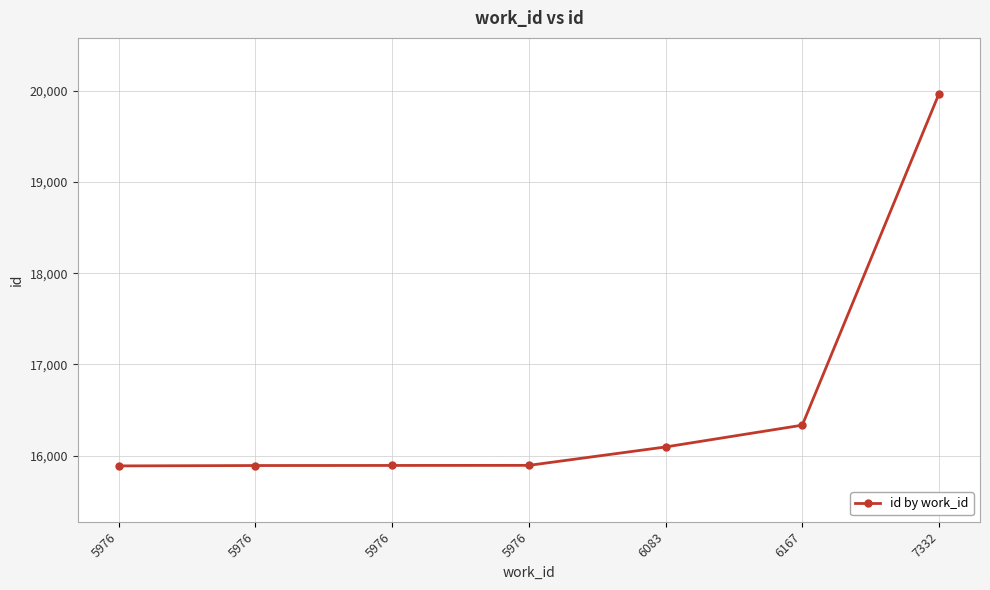

What value does the data have at 6167, to the nearest 50?

16350